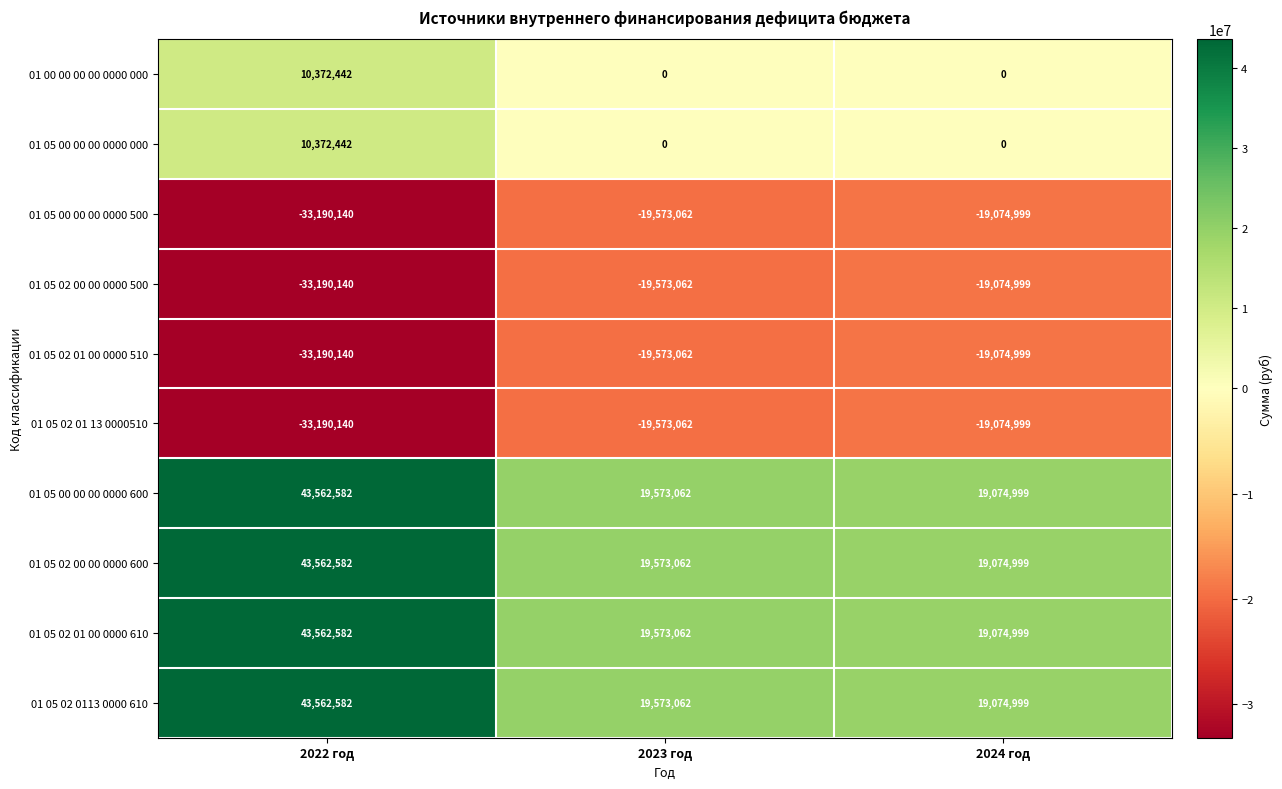

What is the total value across all series at 2022 год?

62234652